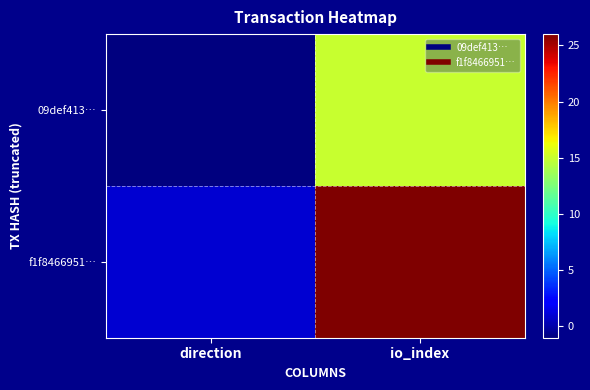

Rank the series by their average value, from lowest to highest.

09def413…, f1f8466951…